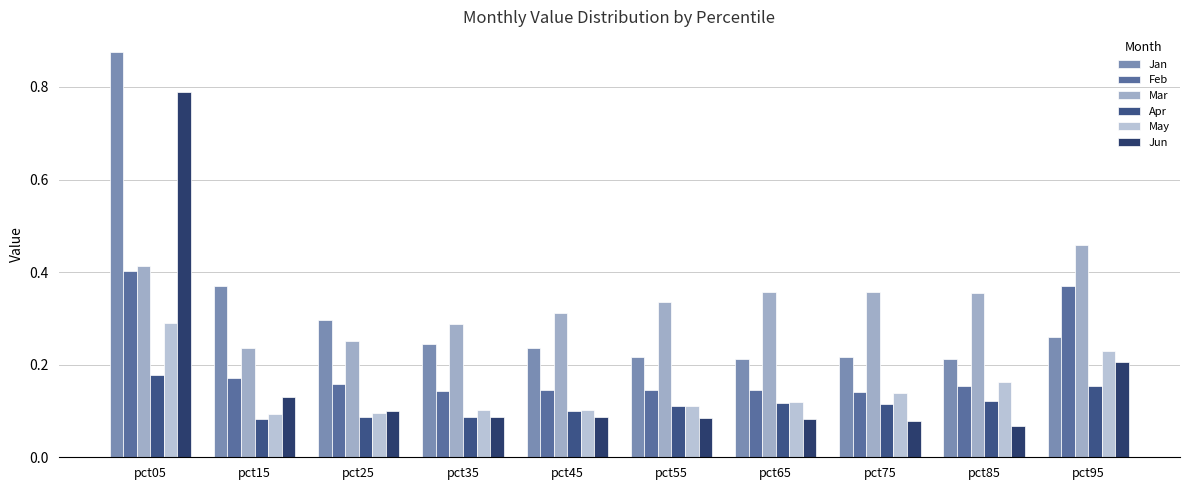

How many Apr values are between 0 and 1?

10